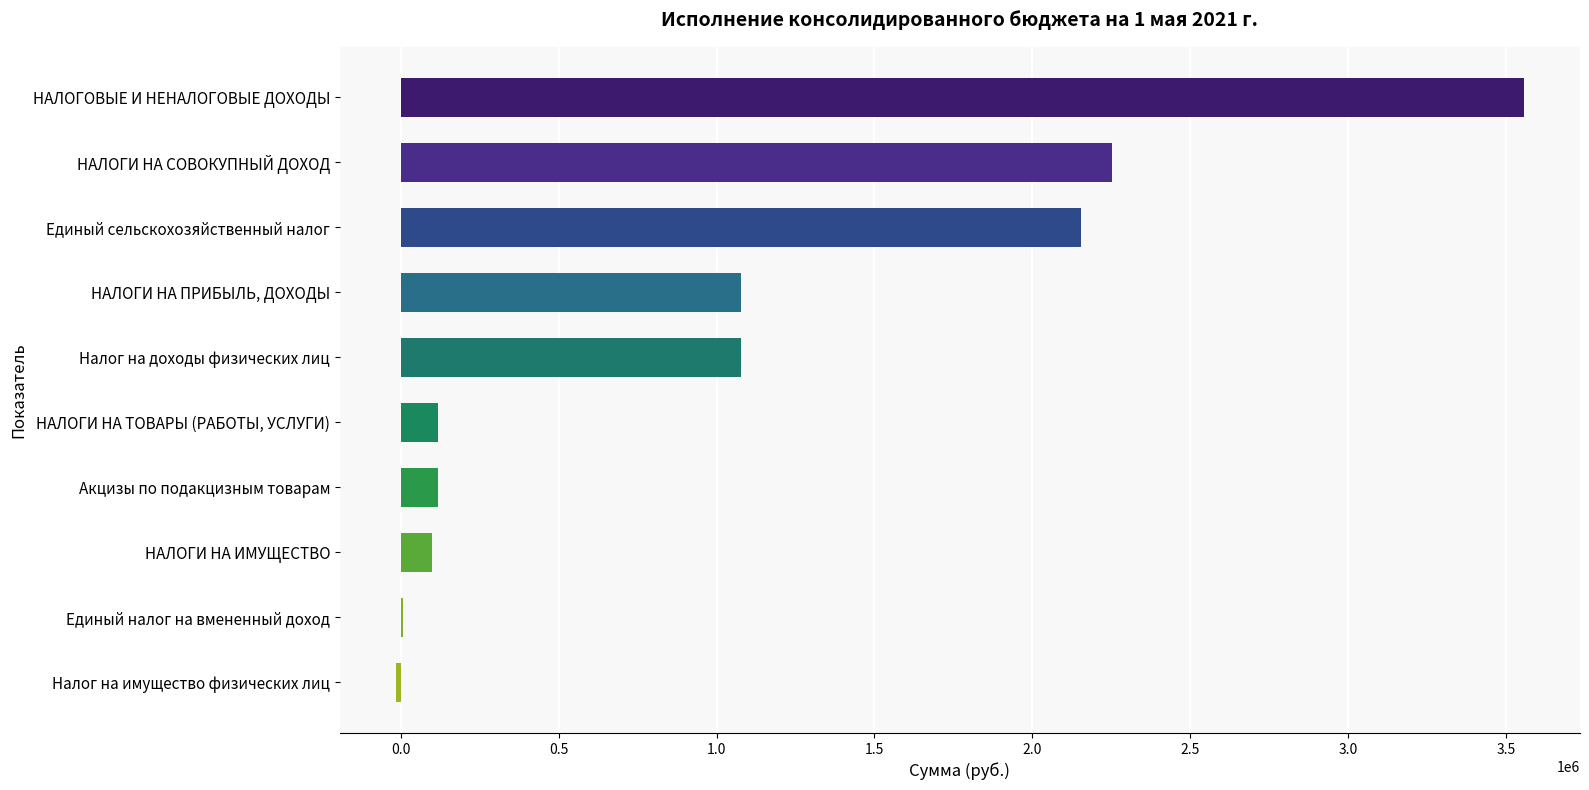

Which category has the highest value across all series?

НАЛОГОВЫЕ И НЕНАЛОГОВЫЕ ДОХОДЫ